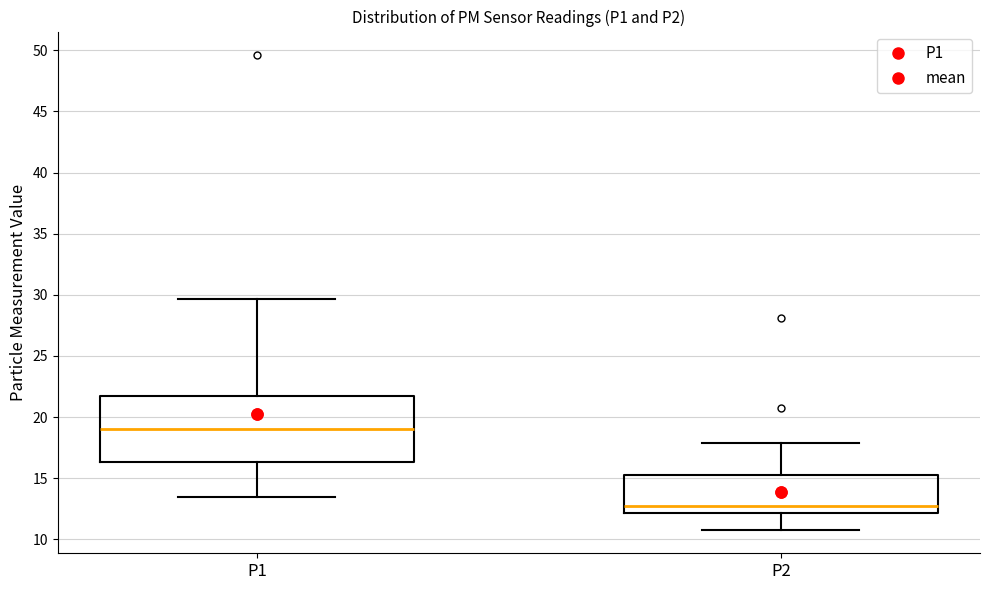

Reading left to right, read every box against the y-axis: the position of its median line, the range the box covers, and the ends of its whiskers. The values are not printed on the chart, so give them approximately, as read against the axis.

P1: median 19.0, box 16.5 to 21.5, whiskers 13.5 to 29.5
P2: median 12.5, box 12.0 to 15.5, whiskers 11.0 to 18.0